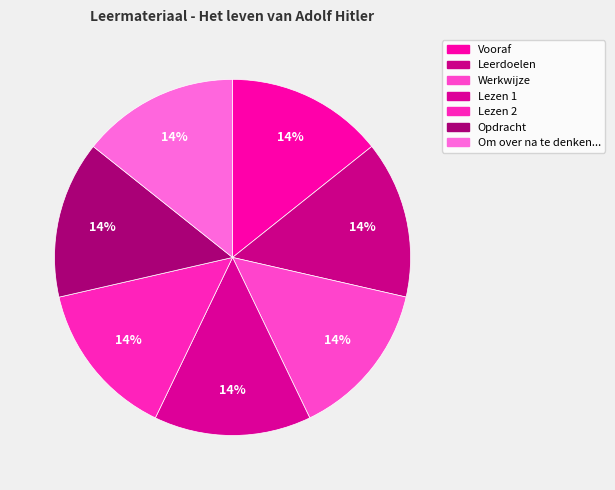

Which category has the biggest portion of the pie?

Om over na te denken...